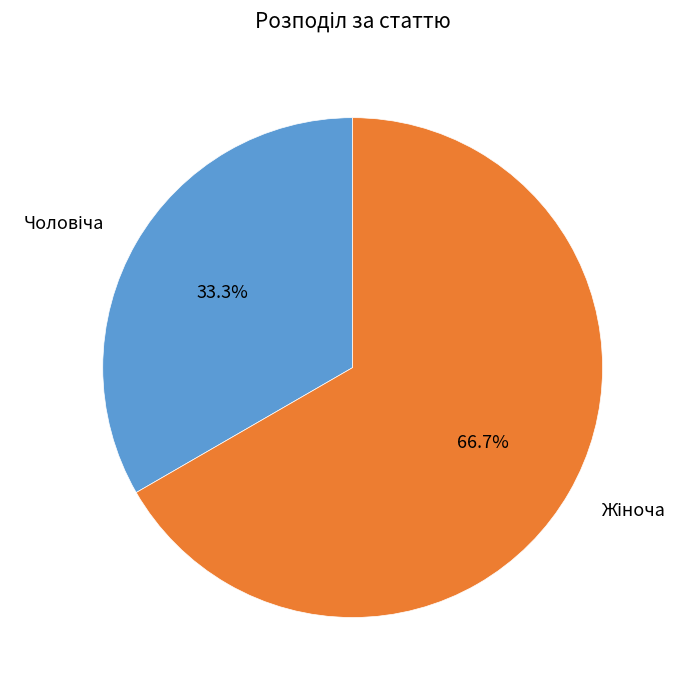

Is there any slice that represents more than half of the pie?

Yes